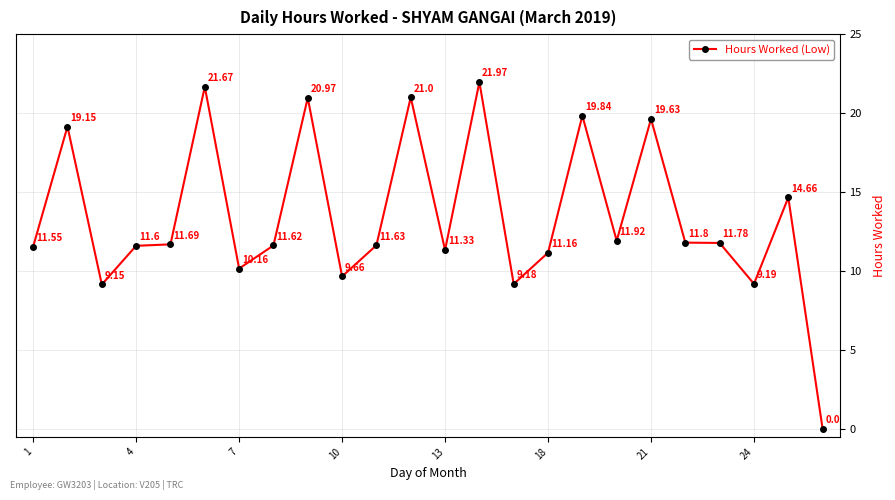

How many points are lower than both their immediate neighbors (excluding endpoints)?

7